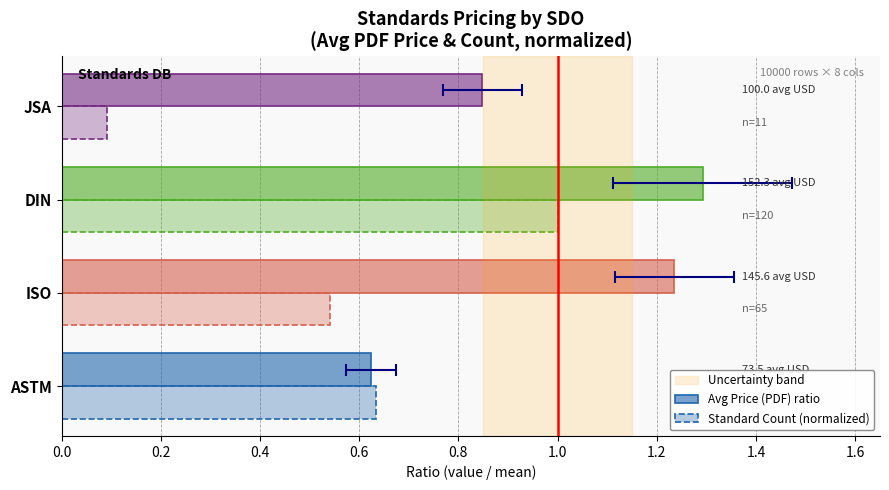

At how many categories does at least one series exceed 1?

2